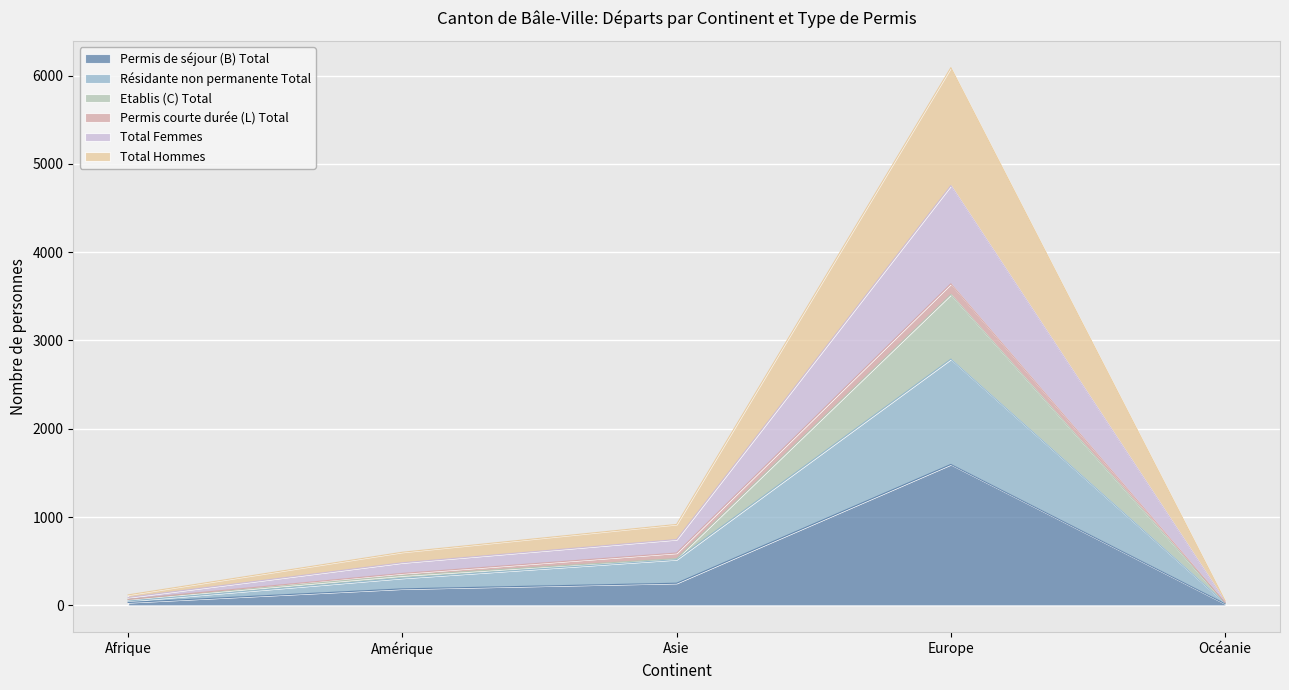

What are all the series names shown in the legend?

Permis de séjour (B) Total, Résidante non permanente Total, Etablis (C) Total, Permis courte durée (L) Total, Total Femmes, Total Hommes